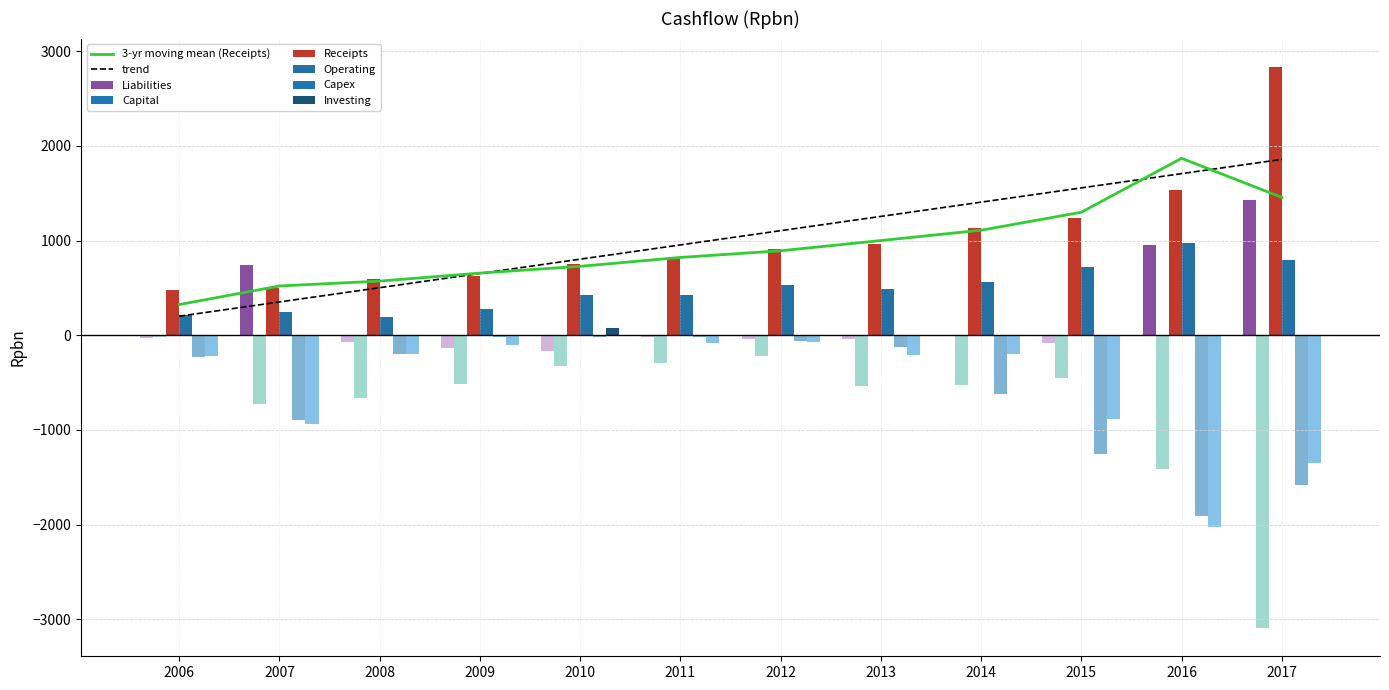

What is the sum of all Operating values?

5841.2